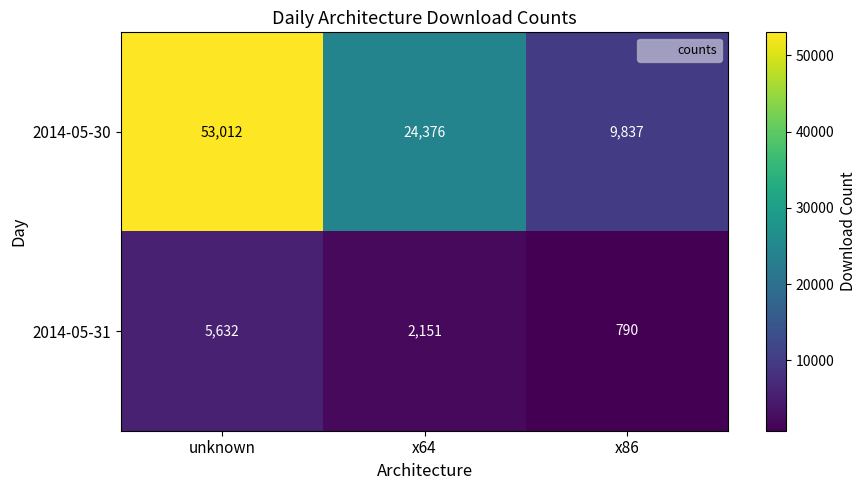

The value of 2014-05-30 at x64 is 24376. True or false?

True